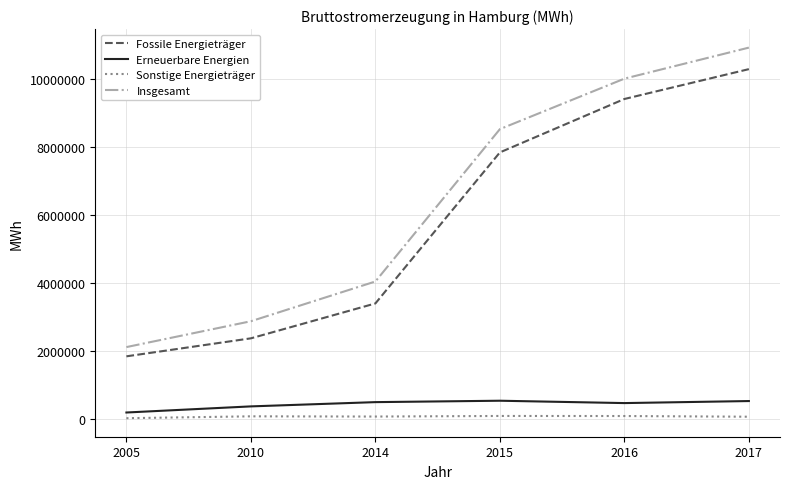

Between 2010 and 2015, which series saw the biggest shift?

Insgesamt